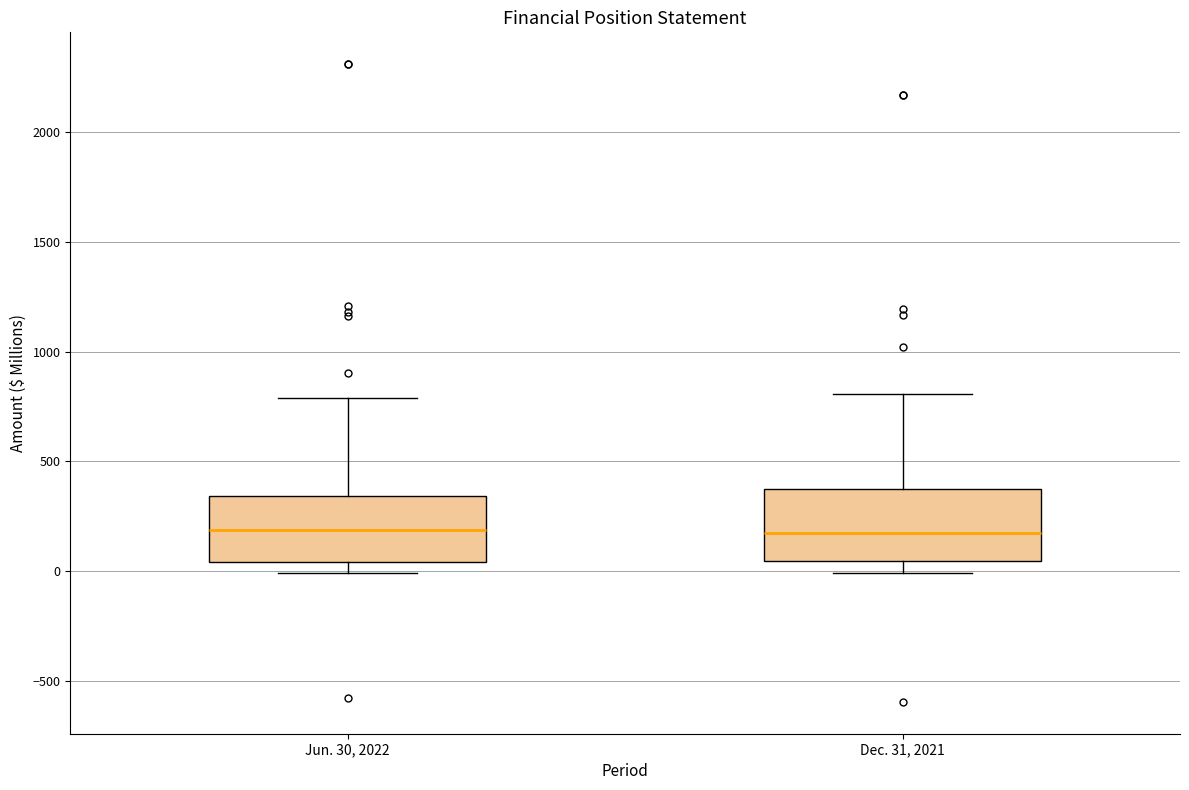

Reading left to right, transcribe this box plot: for each box, give where its median line is, the range the box spans, and where its two whiskers end, as read against the y-axis. The values are not printed on the chart, so give them approximately, as read against the axis.

Jun. 30, 2022: median 200, box 50 to 350, whiskers 0 to 800
Dec. 31, 2021: median 200, box 50 to 350, whiskers 0 to 800